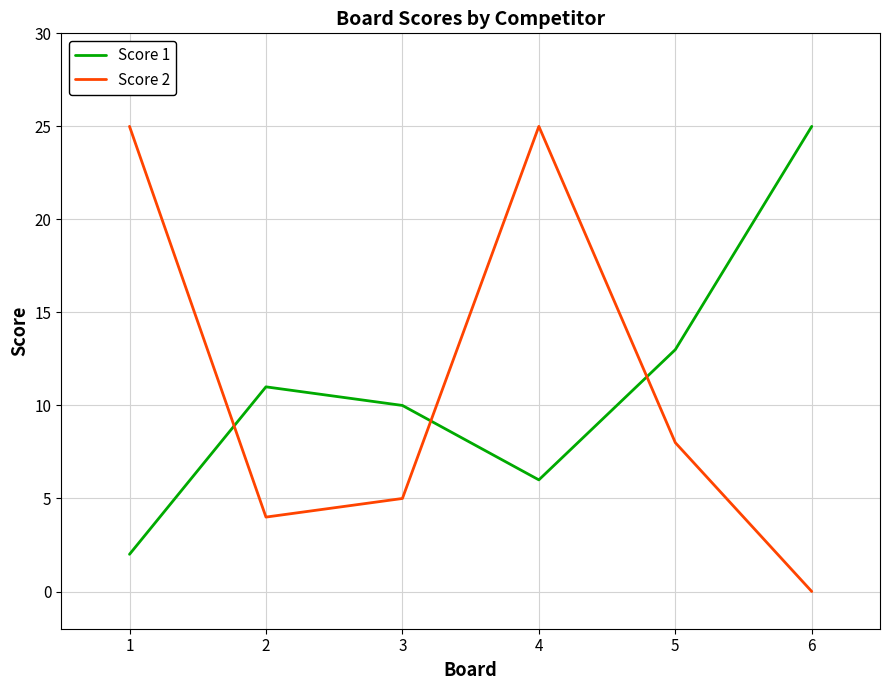

Is it true that Score 2 equals -12 at 6?

False